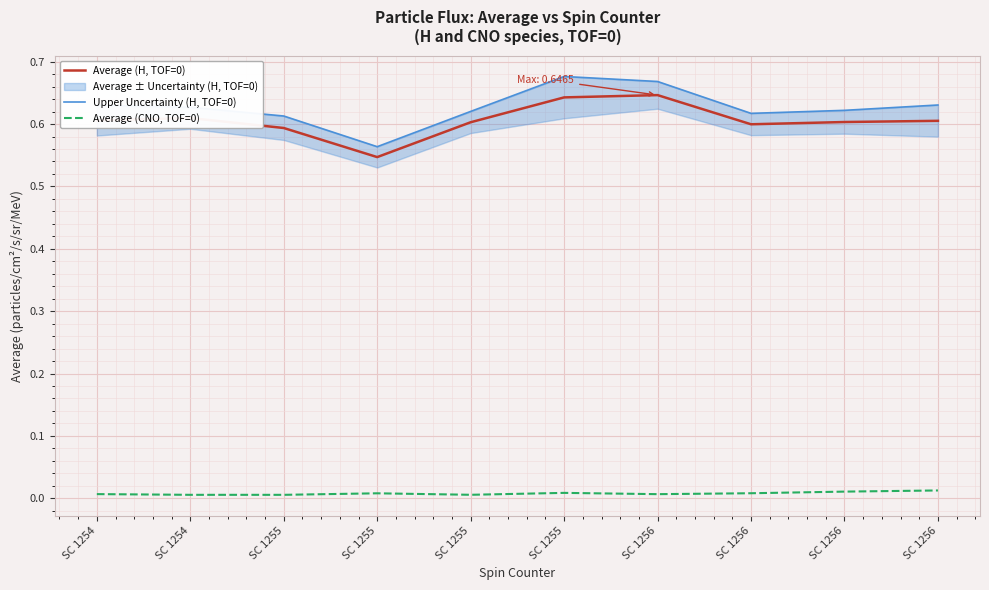

What is the difference between the highest and lowest values at SC 1255?

0.6